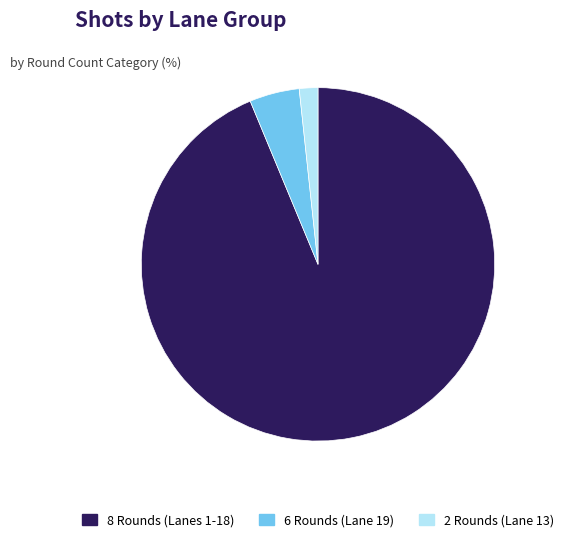

How many segments does this pie chart have?

3